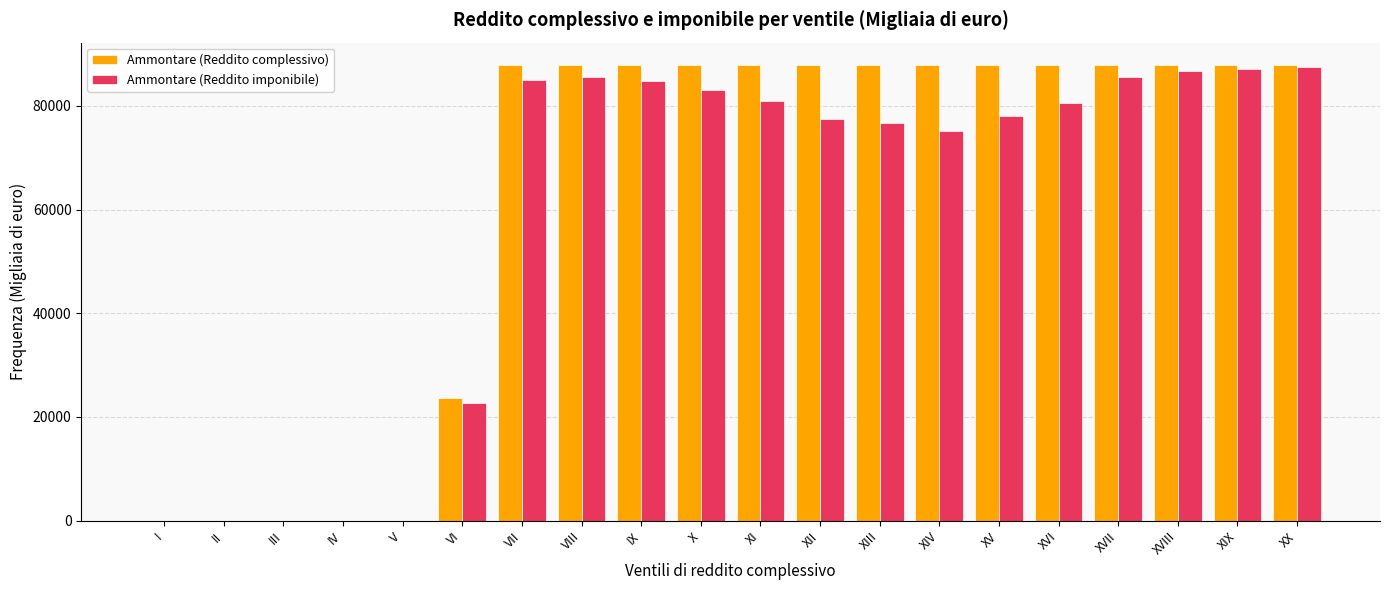

What are all the series names shown in the legend?

Ammontare (Reddito complessivo), Ammontare (Reddito imponibile)